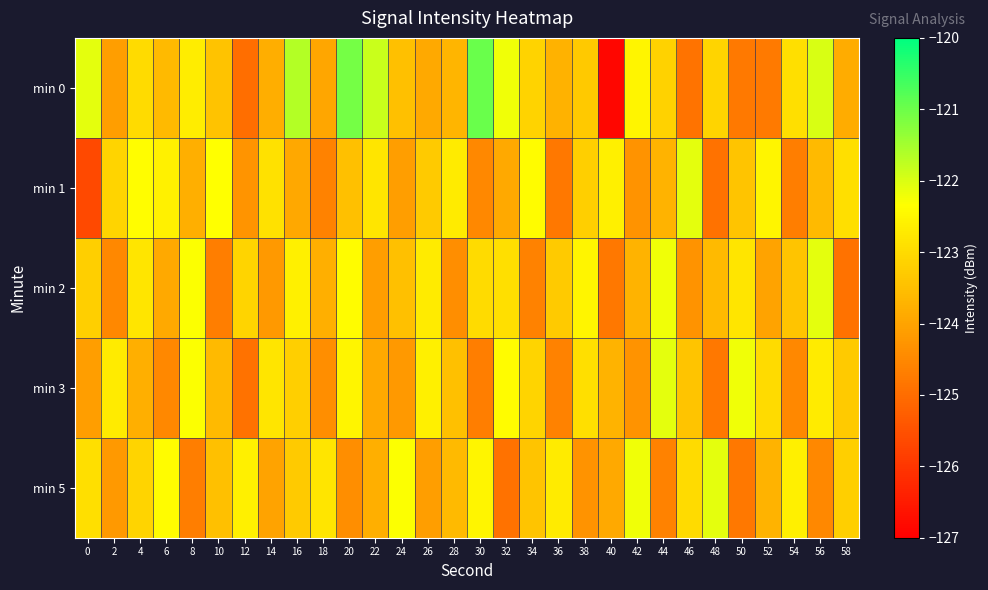

What is the minimum value shown in the chart?

-126.9